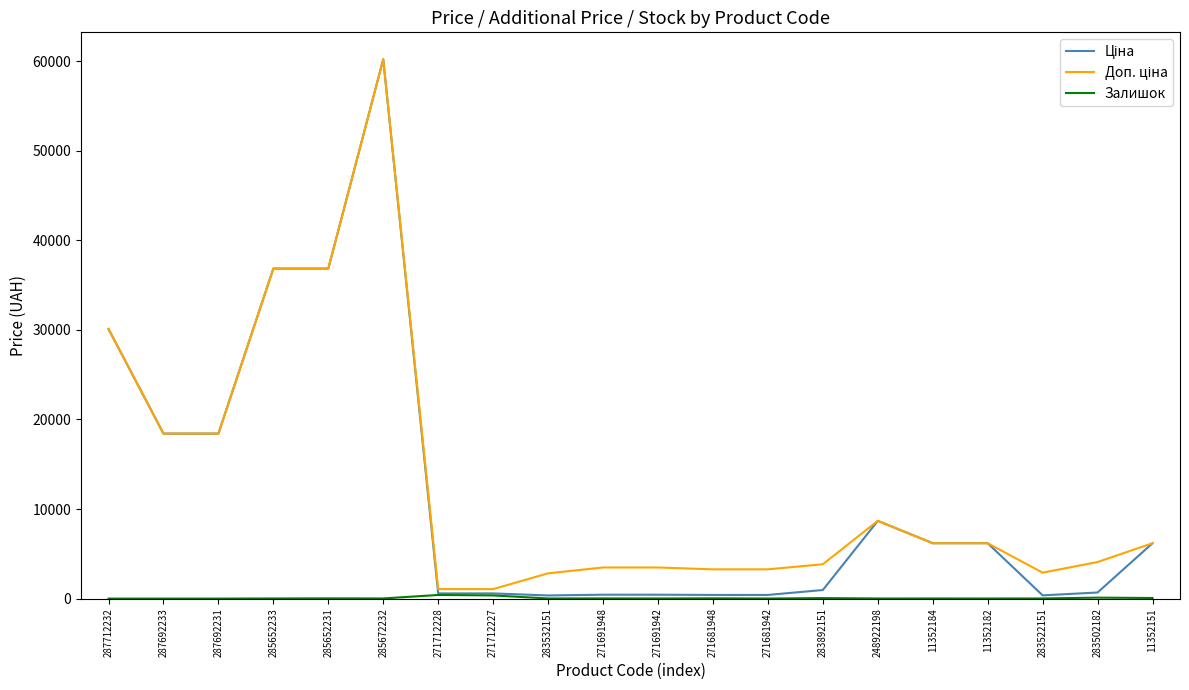

What is the greatest value displayed?

60205.6